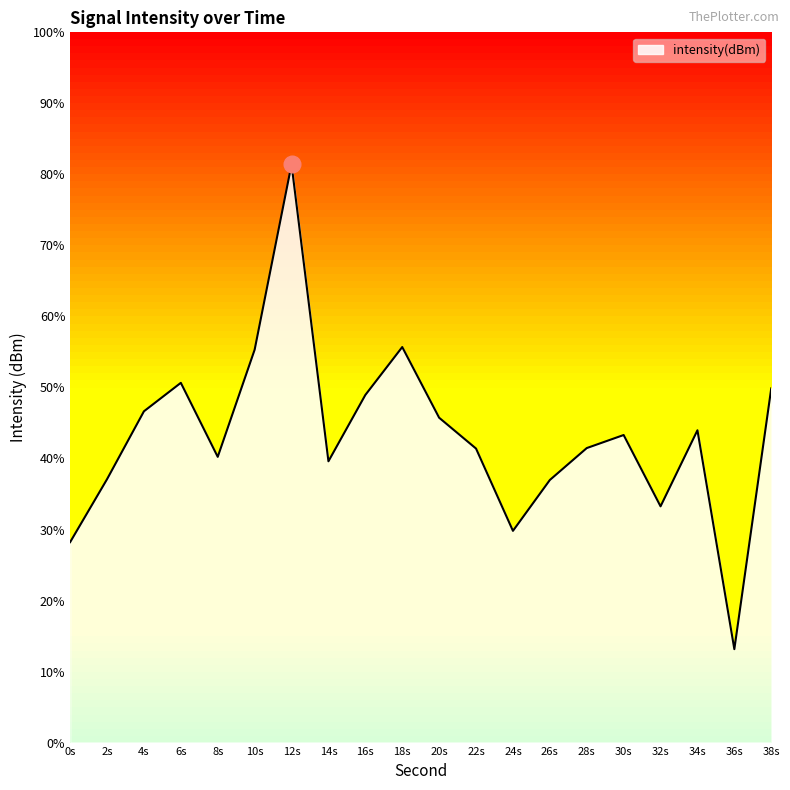

Does the chart have visible grid lines?

No